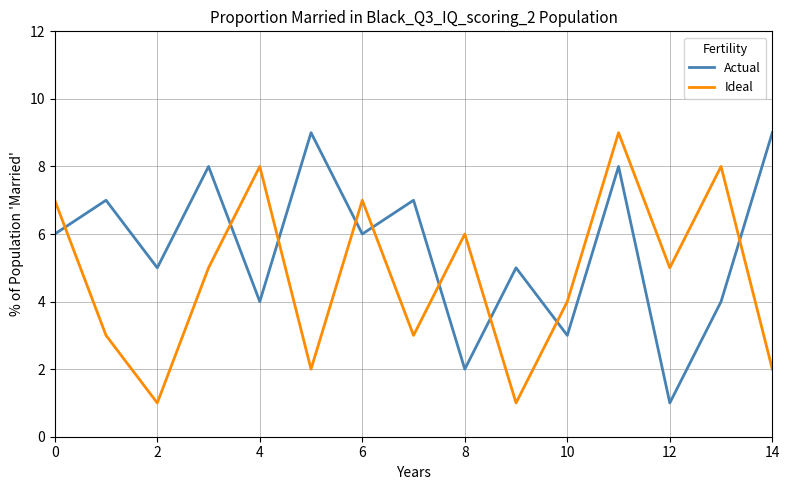

Rank the series by their average value, from highest to lowest.

Actual, Ideal